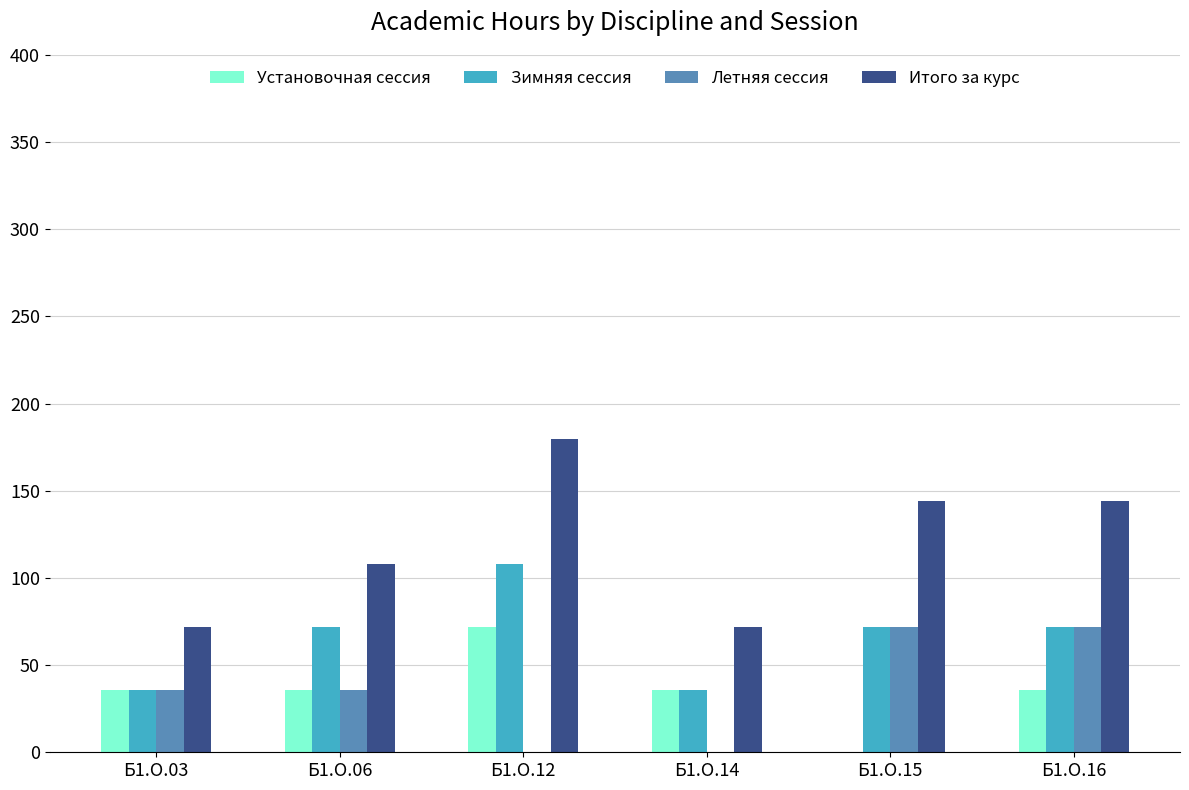

What are all the series names shown in the legend?

Установочная сессия, Зимняя сессия, Летняя сессия, Итого за курс